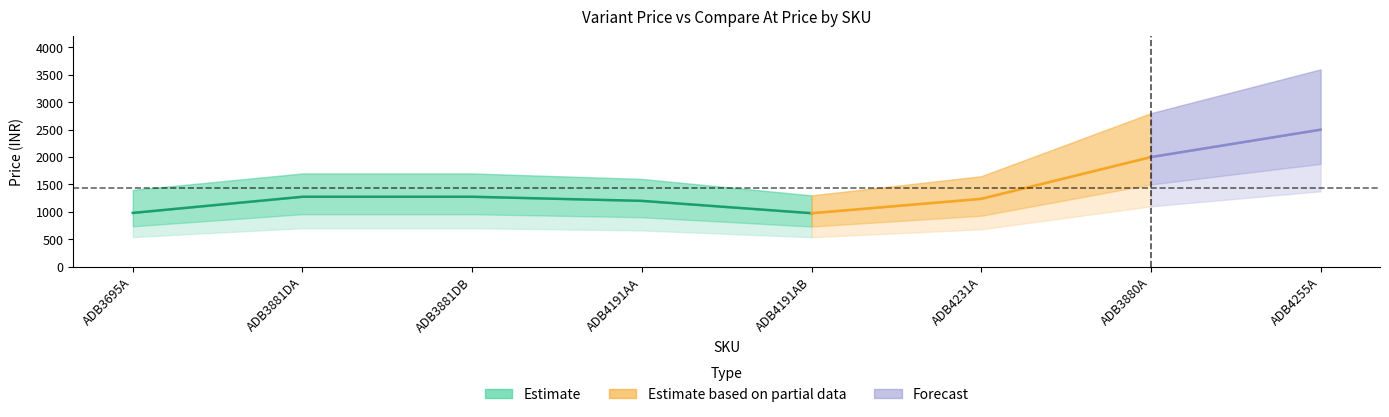

Reading left to right, what are all the values shown in this chart?

Variant Price: 979.3	1274.2	1274.2	1199.2	974.2	1236.8	1999.0	2499.0
Variant Compare At Price: 1399.0	1699.0	1699.0	1599.0	1299.0	1649.0	2799.0	3599.0
Variant Grams: 500.0	500.0	500.0	500.0	500.0	500.0	500.0	500.0